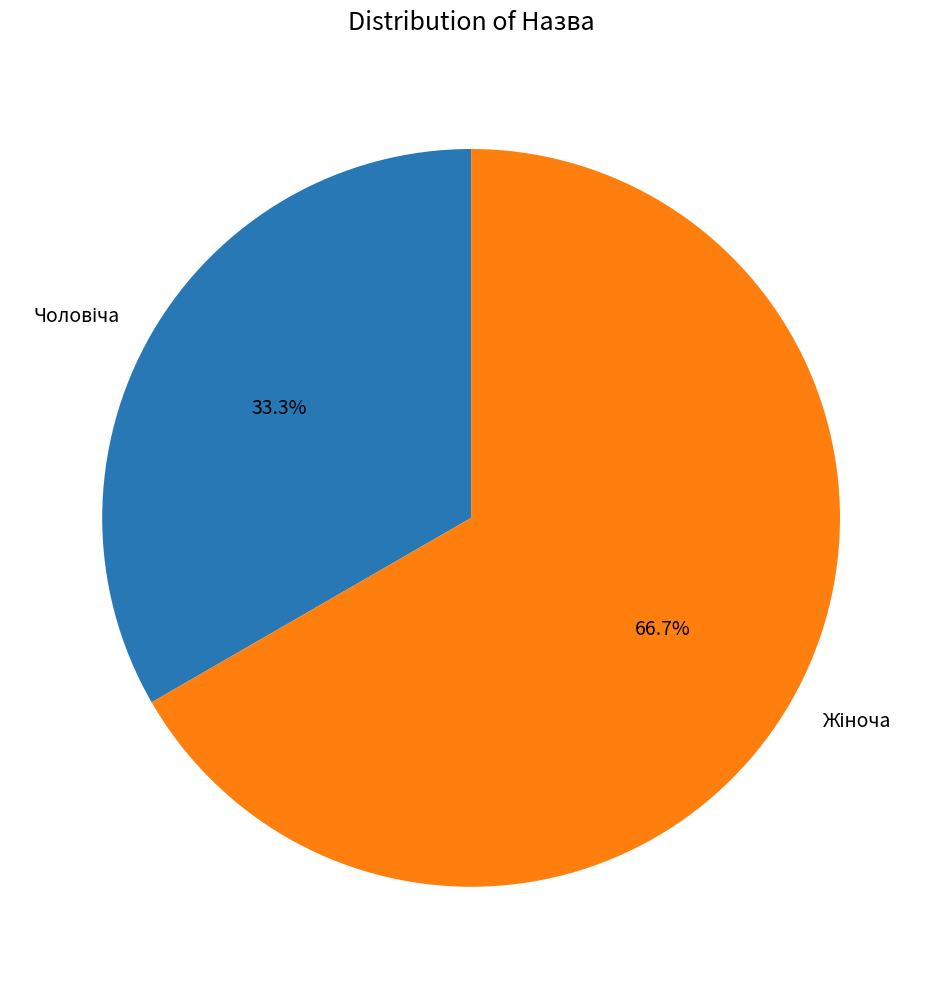

Is there any slice that represents more than half of the pie?

Yes